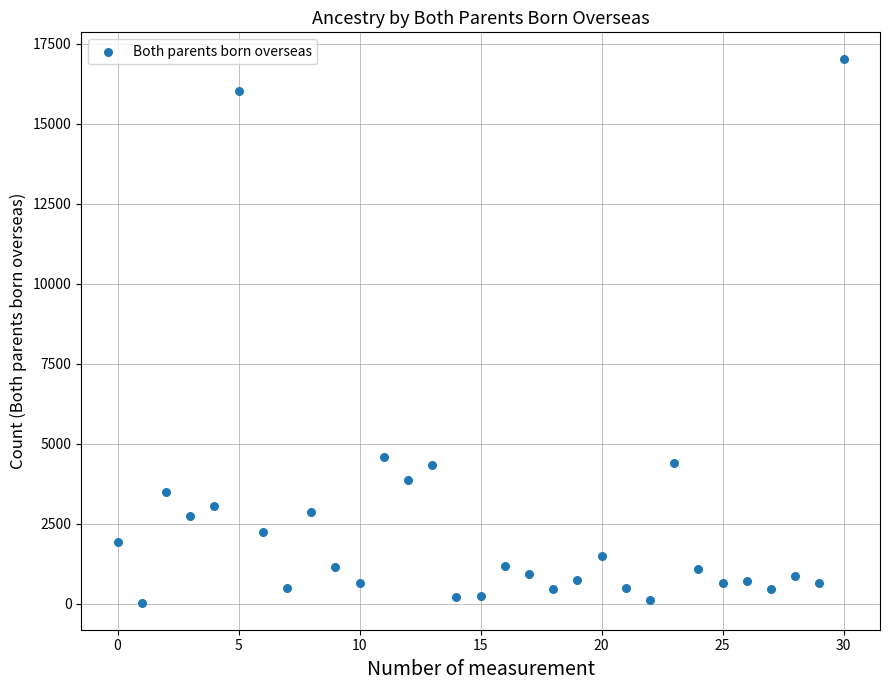

What Y value in the scatter plot is closest to 8525?

4594